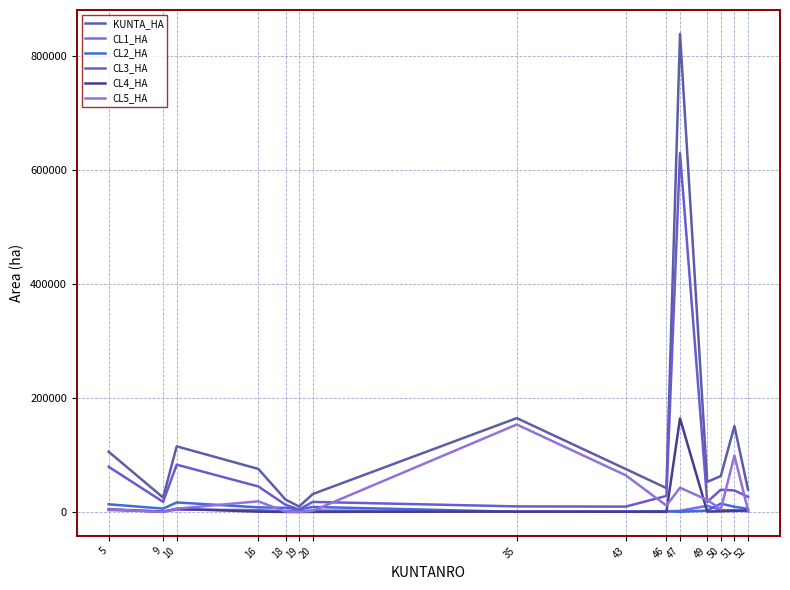

Rank the series at 10 from highest to lowest value.

KUNTA_HA, CL3_HA, CL2_HA, CL5_HA, CL4_HA, CL1_HA